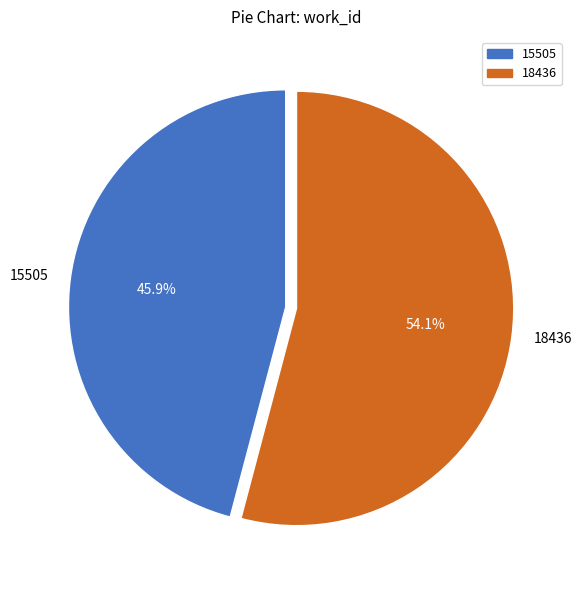

To the nearest percent, what is the difference between the 18436 and 15505 slice percentages?

8%